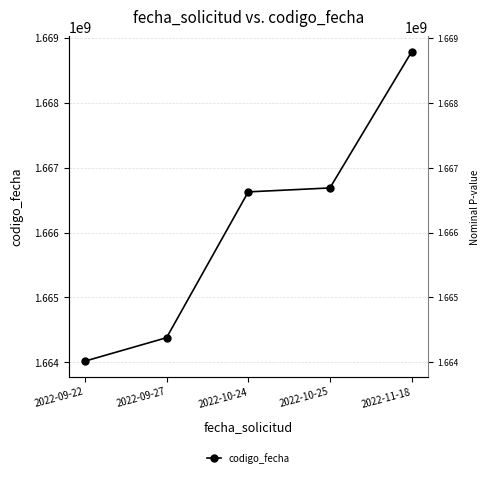

What is the greatest value displayed?

1668780963